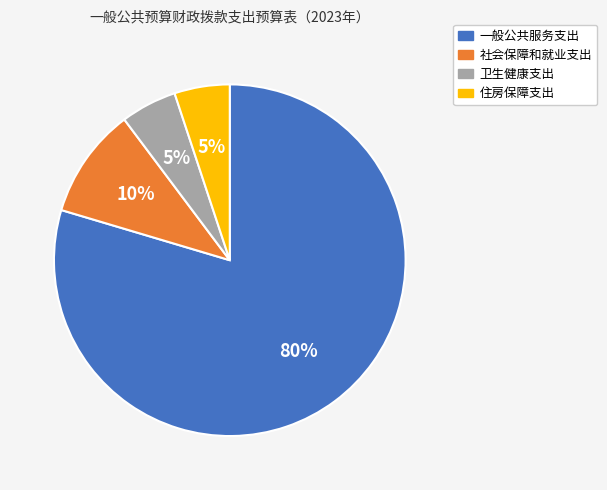

Which has a higher value, 社会保障和就业支出 or 卫生健康支出?

社会保障和就业支出